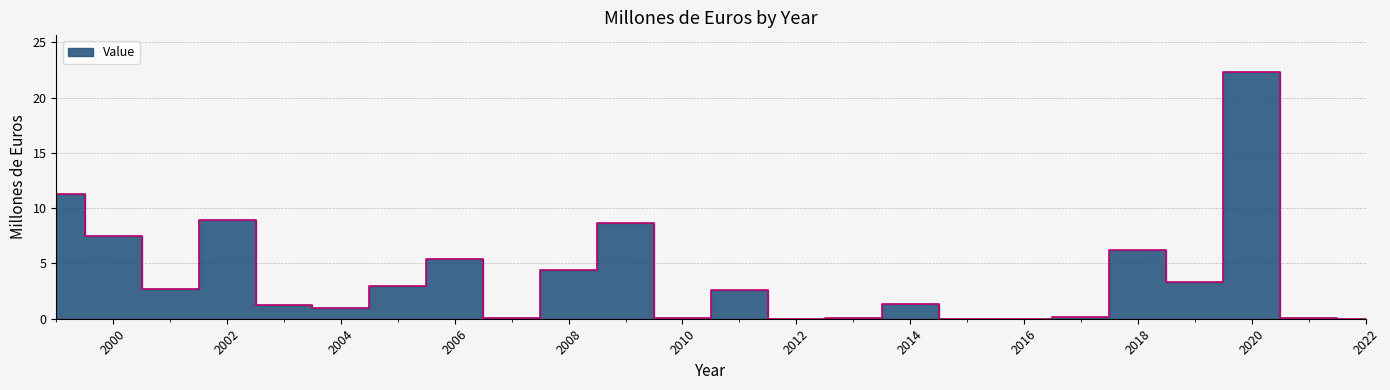

How many positive values are there?

20